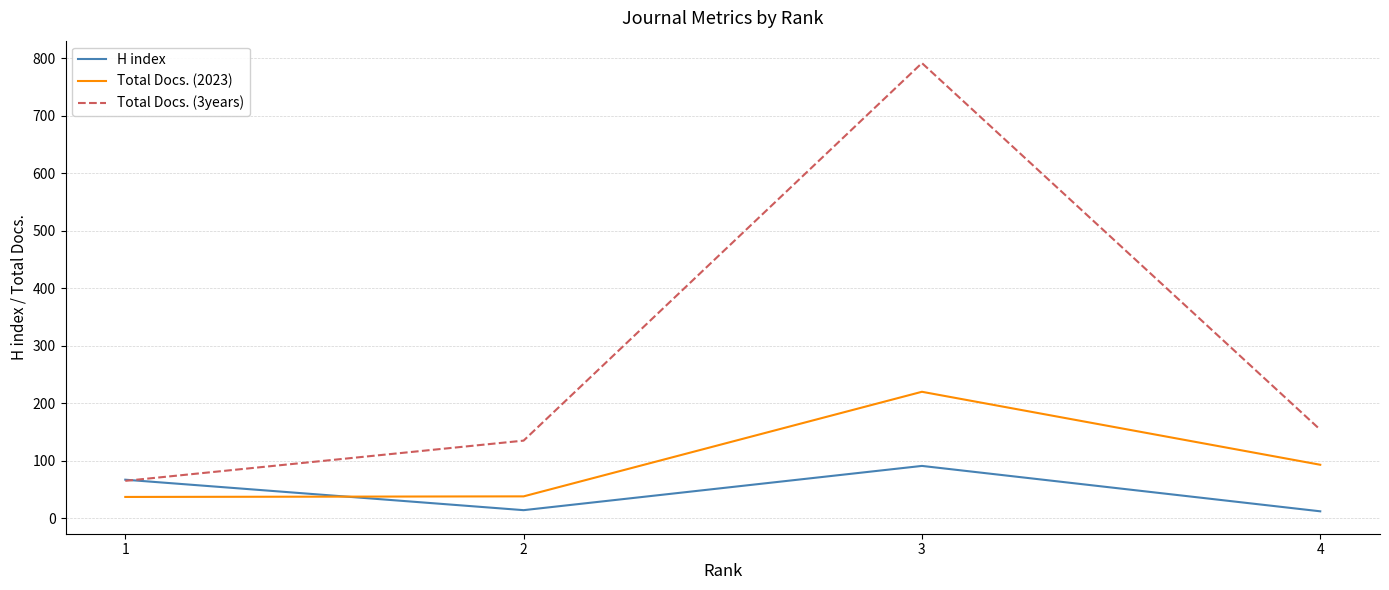

What are all the series names shown in the legend?

H index, Total Docs. (2023), Total Docs. (3years)